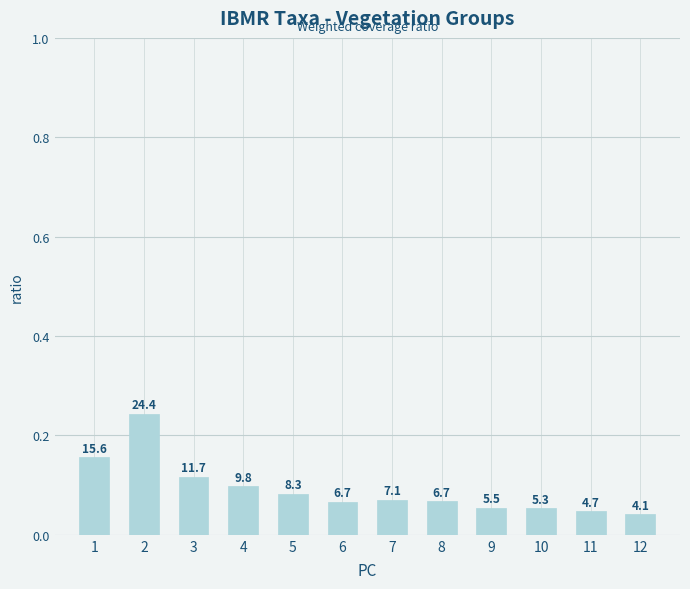

What is the maximum value shown in the chart?

0.2